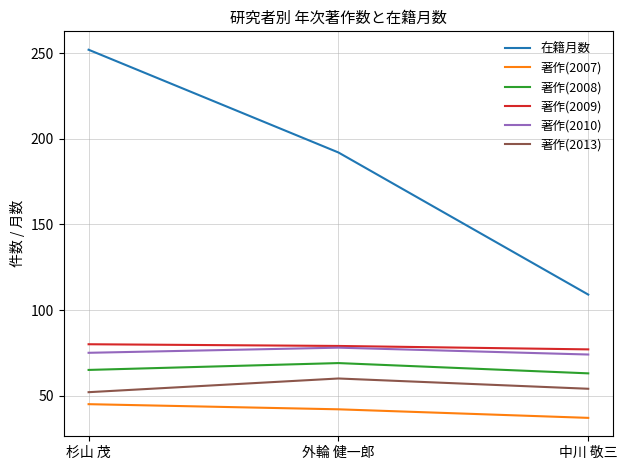

Rank the series by their maximum value, from highest to lowest.

在籍月数, 著作(2009), 著作(2010), 著作(2008), 著作(2013), 著作(2007)